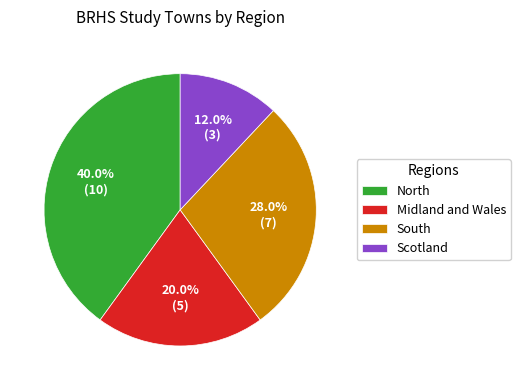

To the nearest percent, what portion does Scotland represent?

12%